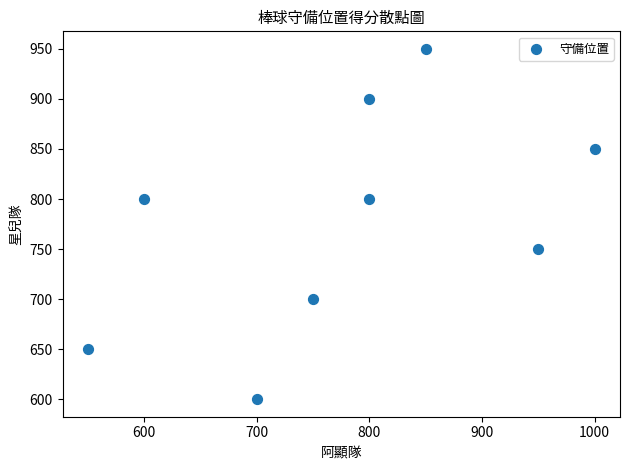

What is the range of Y values (max minus min)?

350